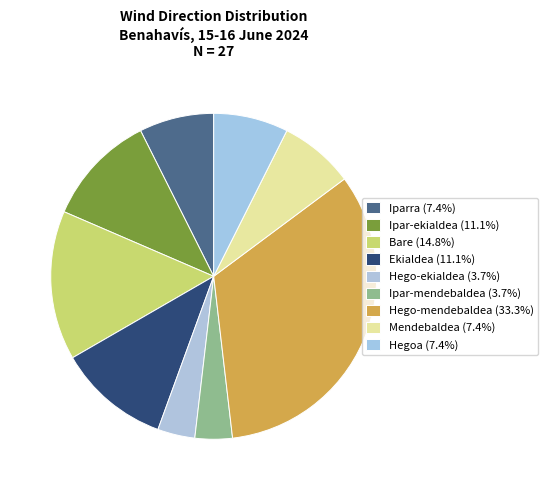

Combined, do Ipar-mendebaldea and Mendebaldea account for over 50%?

No